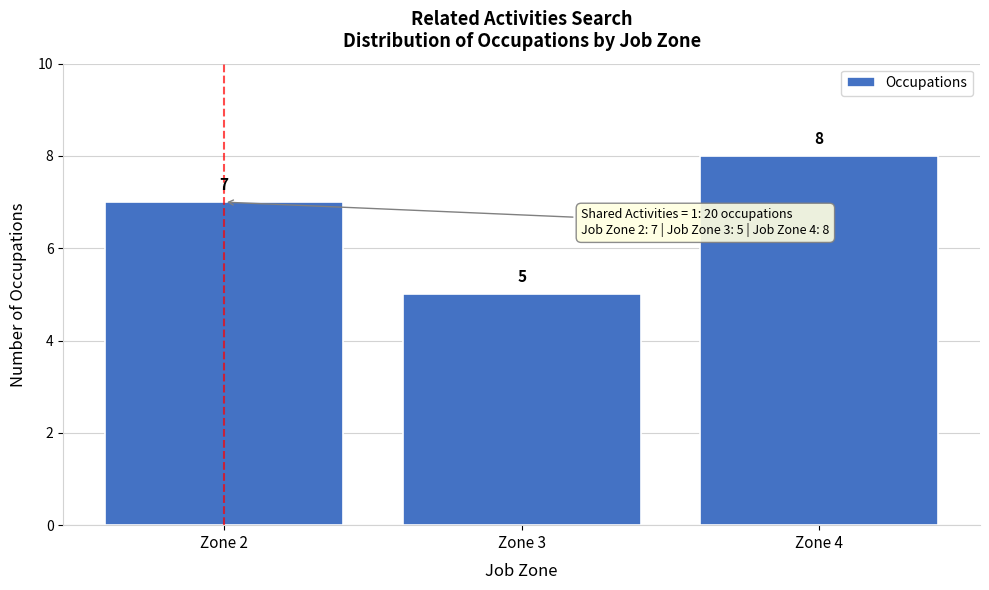

Reading left to right, list every bar in this chart as the range it spans on the x-axis followed by its height.

1.5 to 2.5: 7
2.5 to 3.5: 5
3.5 to 4.5: 8